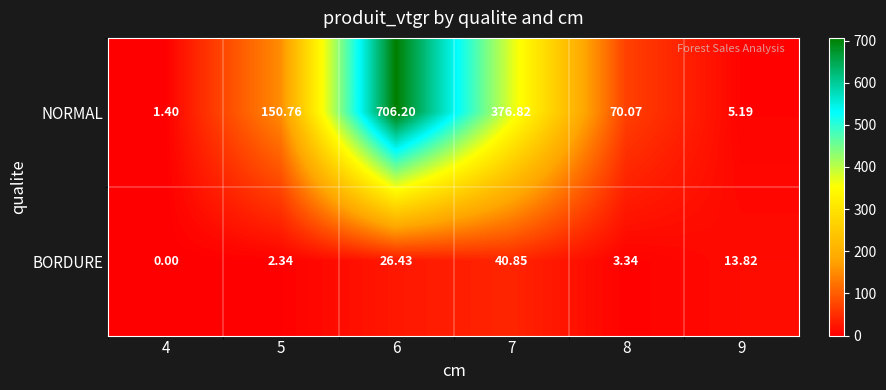

What is the greatest value displayed?

706.2